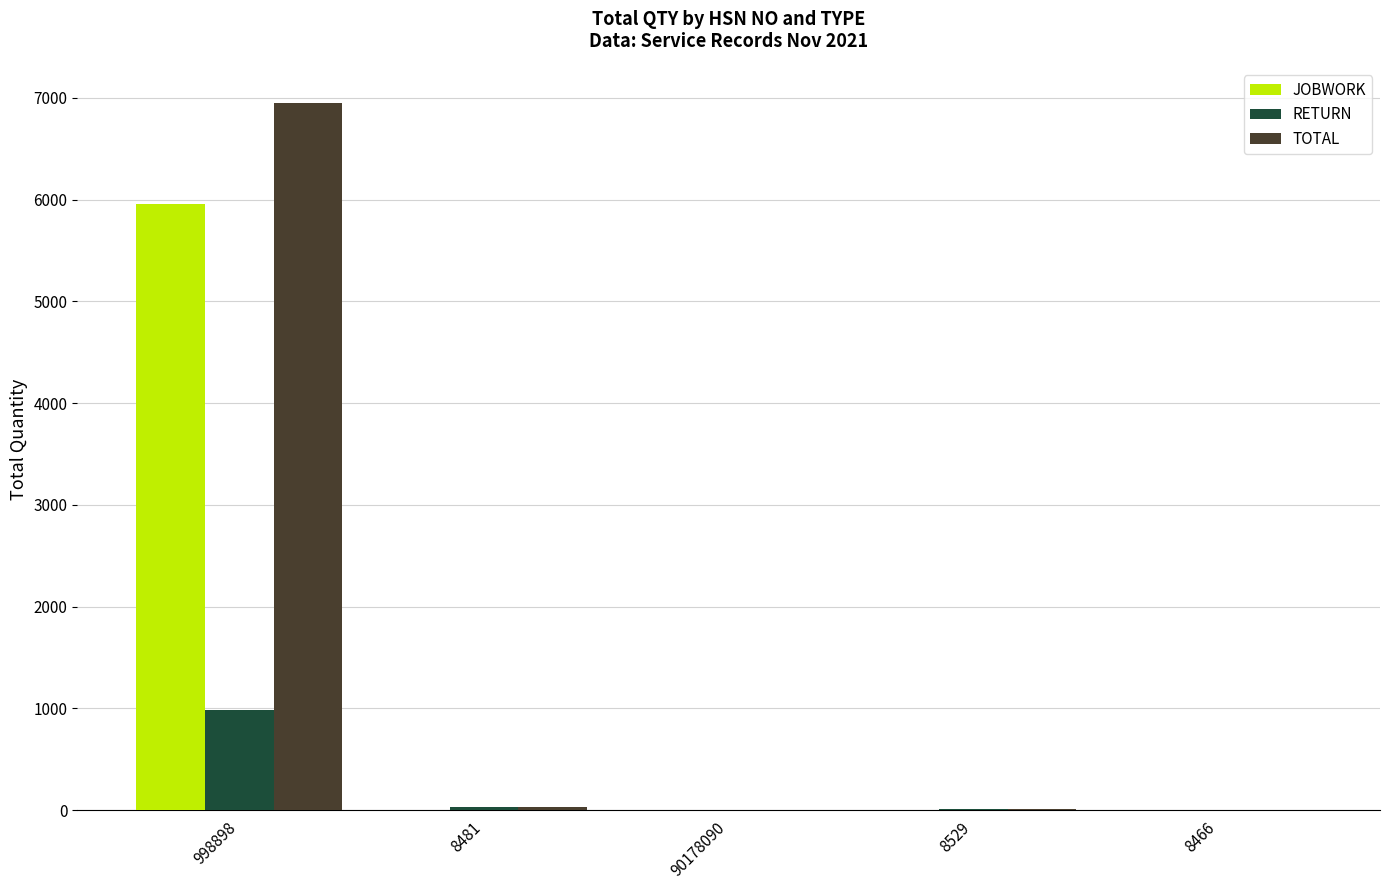

The TOTAL series shows 10 at 8529. True or false?

True